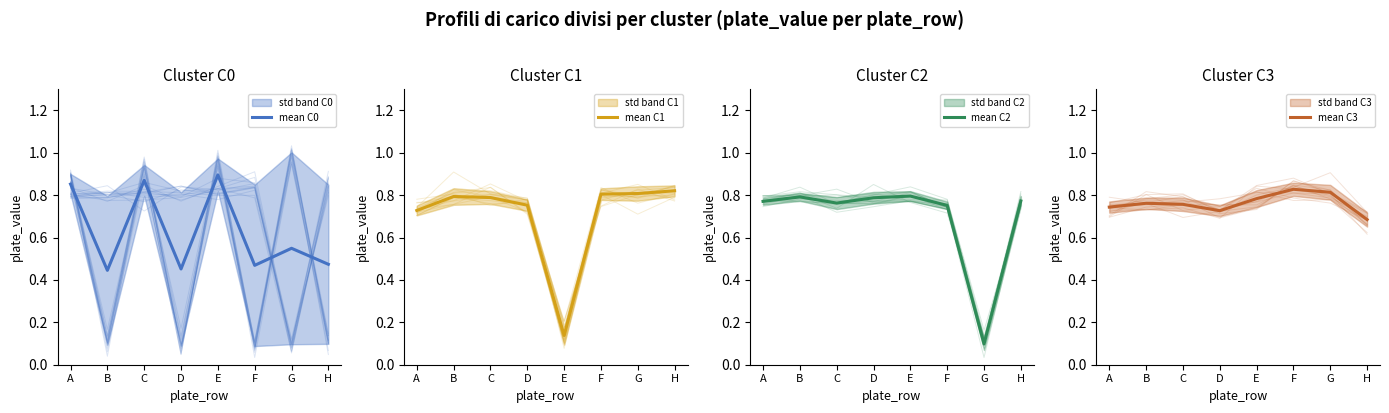

Reading left to right, extract all data points from this chart.

mean C0: 0.9	0.4	0.9	0.5	0.9	0.5	0.5	0.5
mean C1: 0.7	0.8	0.8	0.8	0.1	0.8	0.8	0.8
mean C2: 0.8	0.8	0.8	0.8	0.8	0.8	0.1	0.8
mean C3: 0.7	0.8	0.8	0.7	0.8	0.8	0.8	0.7